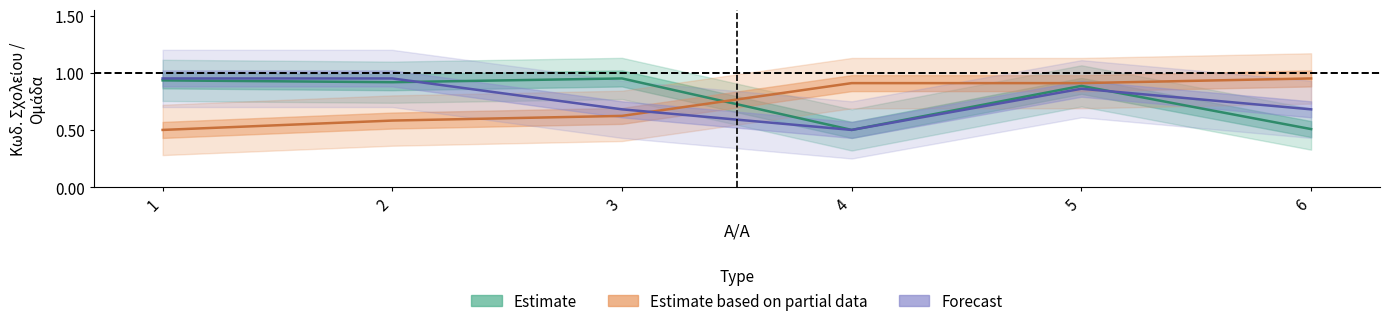

Between 6 and 2, which is larger?

2